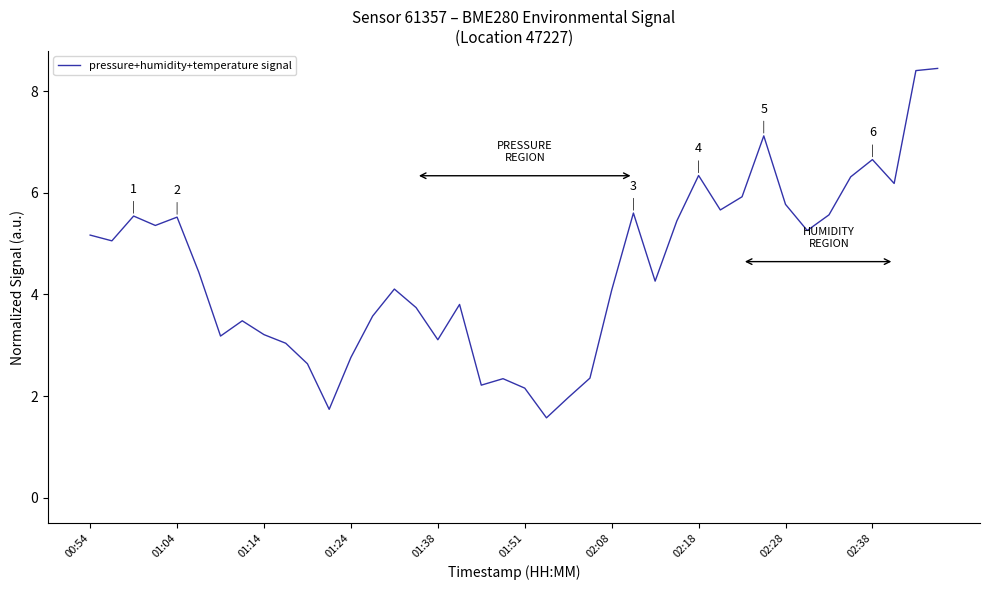

What is the difference between the maximum and minimum values?

6.9